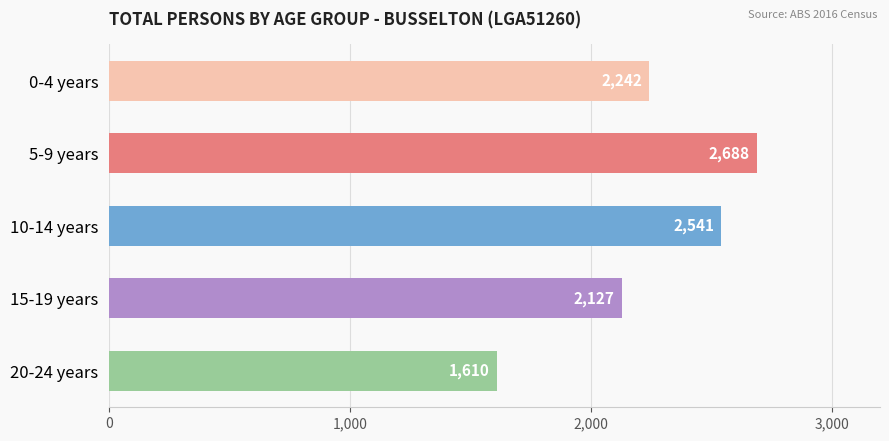

At which label is the value closest to 2149?

15-19 years